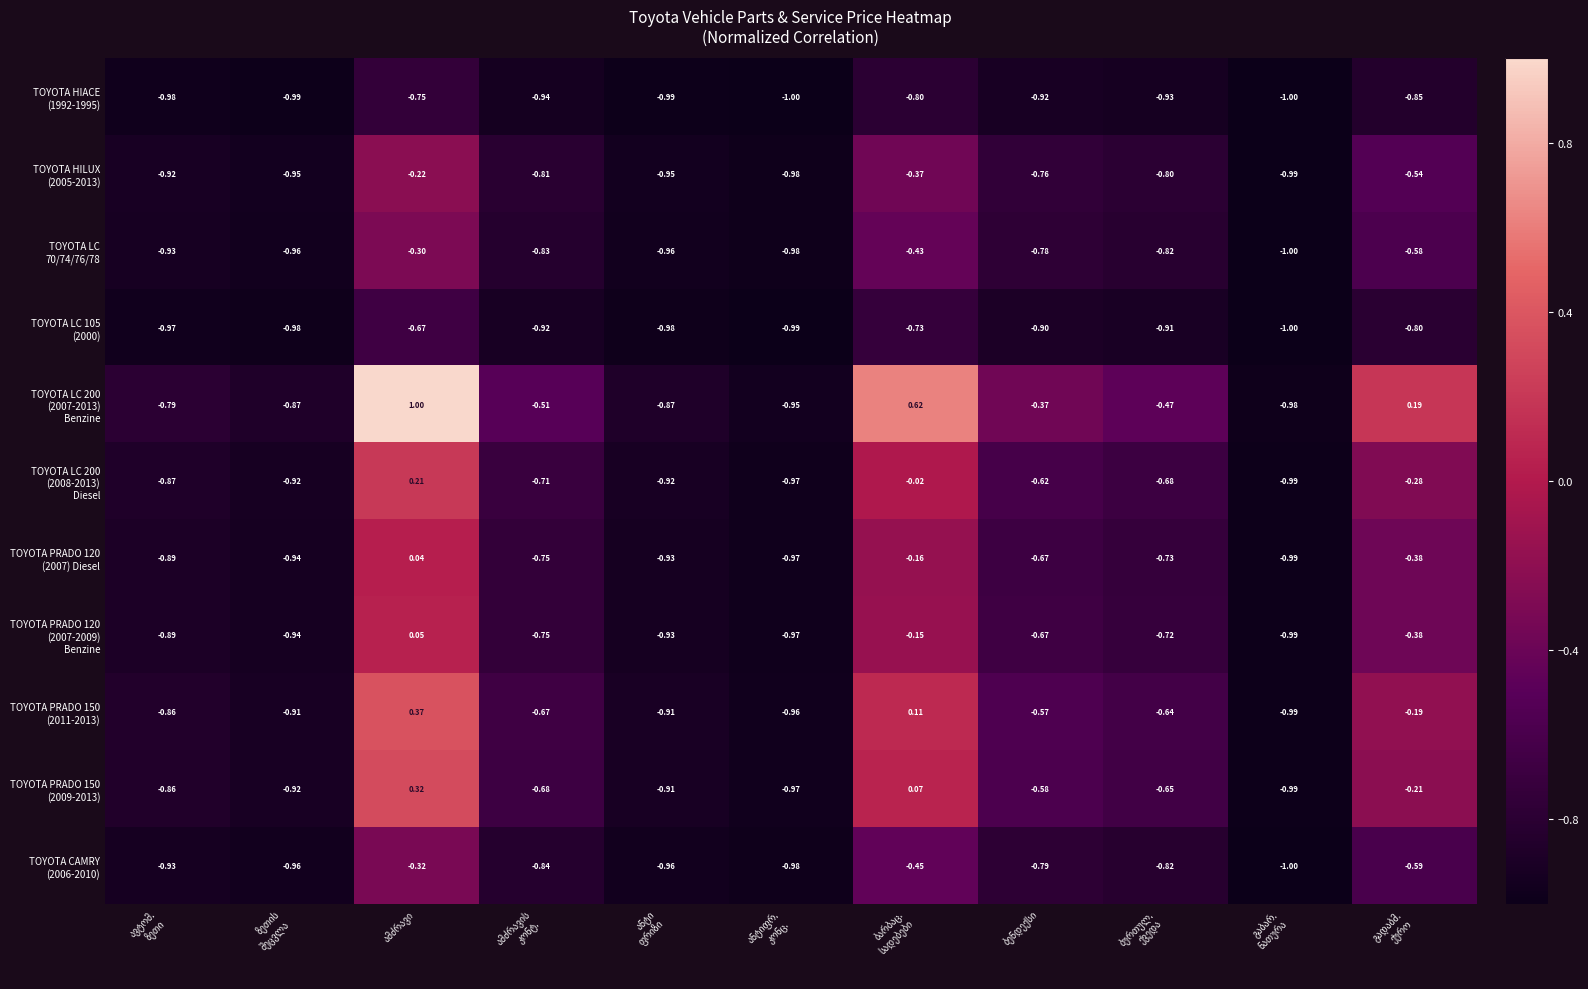

Count the number of categories in the chart.

11